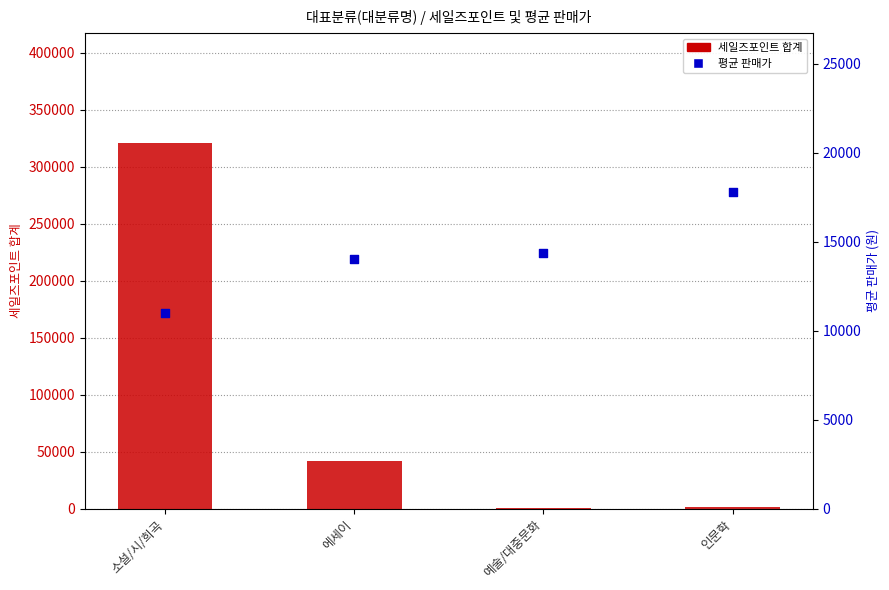

At how many categories does at least one series exceed 243392?

1